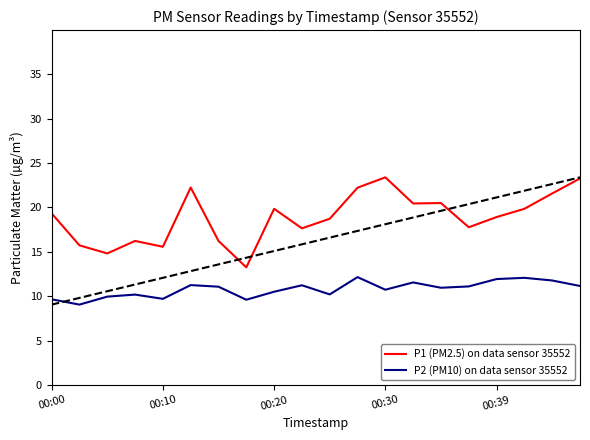

How many lines are shown in the chart?

2